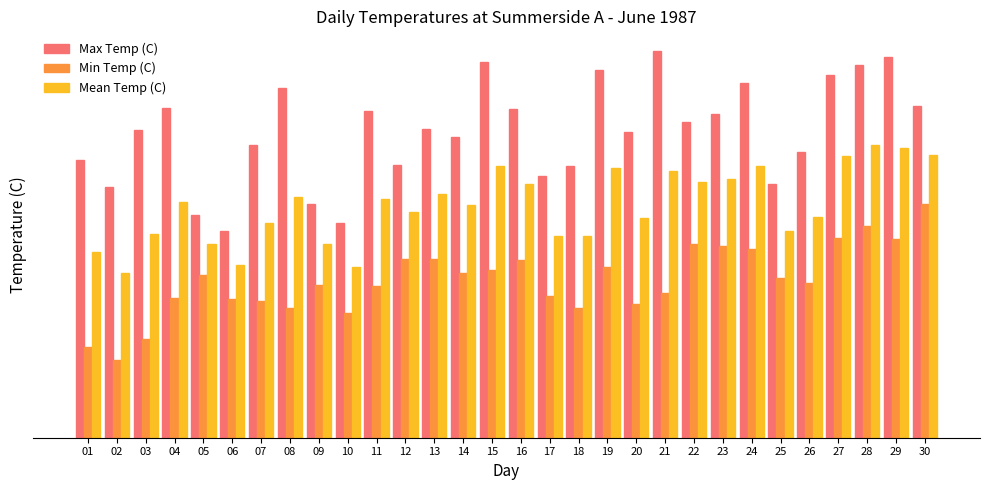

What is the difference between the maximum and minimum values in the Mean Temp (C) series?

7.9